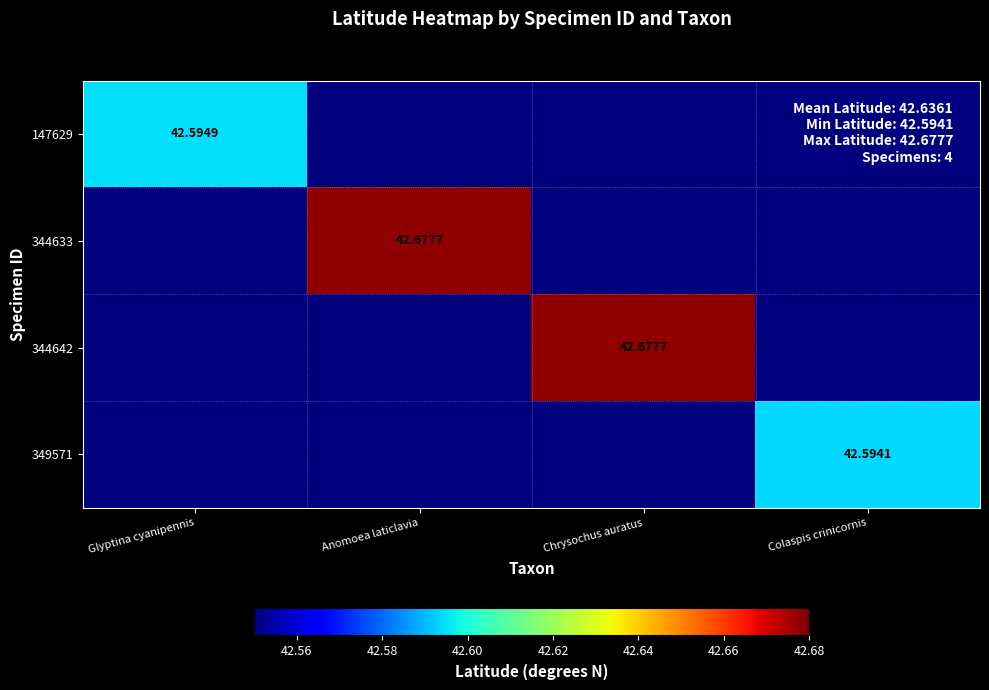

Rank the series at Anomoea laticlavia from lowest to highest value.

147629, 344642, 349571, 344633